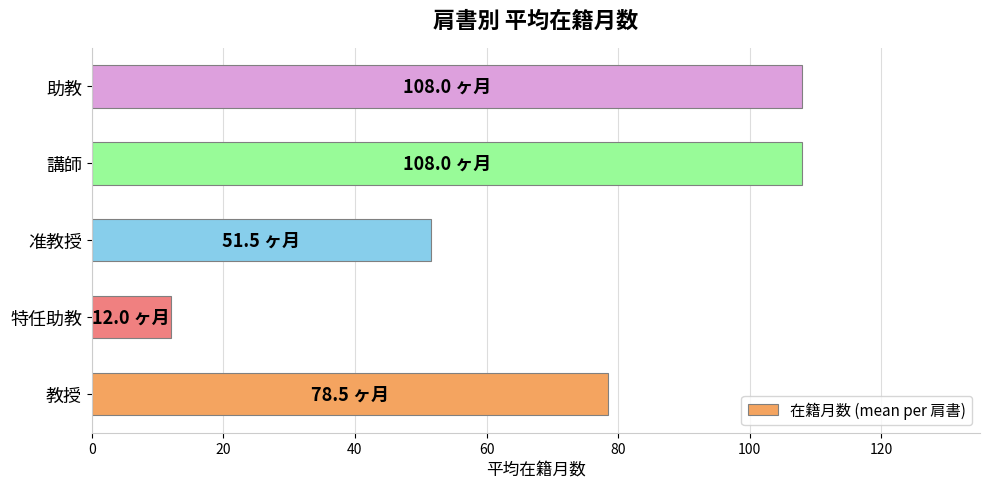

What is the change in value from 特任助教 to 講師?

+96.0